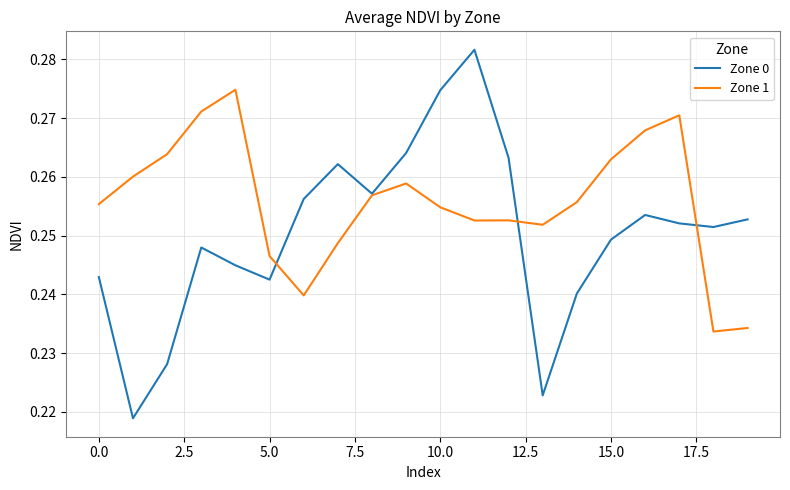

Rank the series by their average value, from lowest to highest.

Zone 0, Zone 1